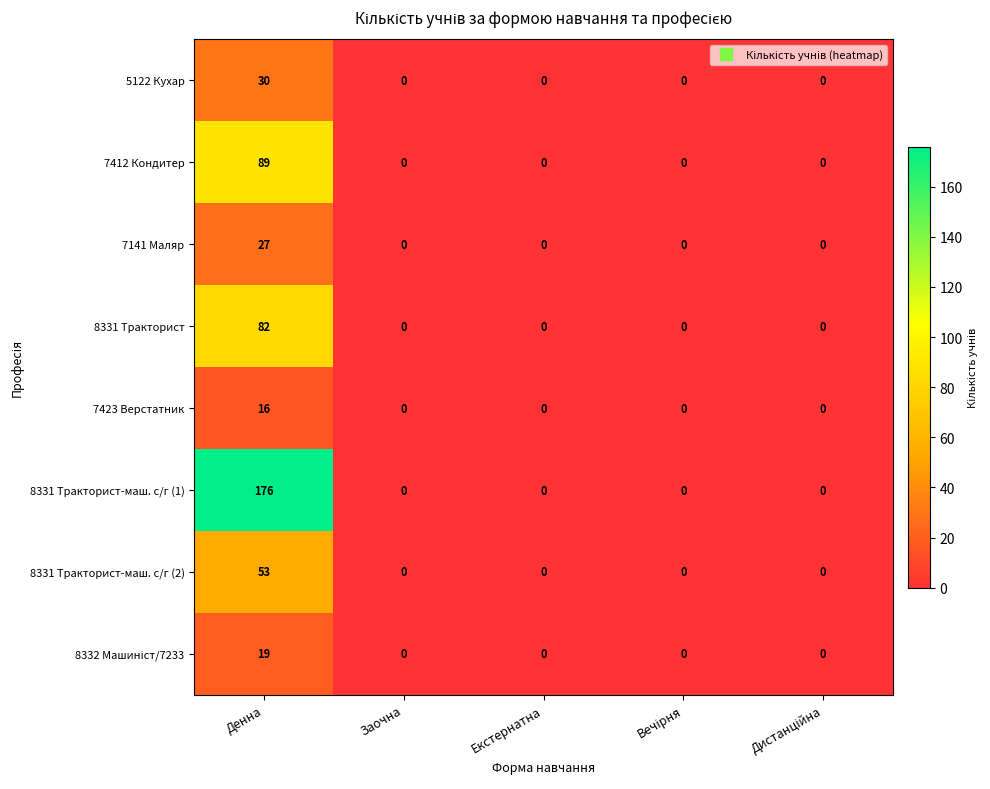

What is the spread (max minus min) of values at Денна?

160